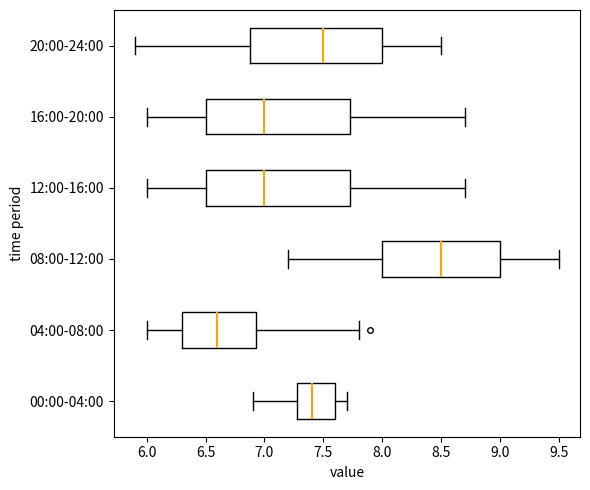

Which box's median line is the furthest to the right?

08:00-12:00